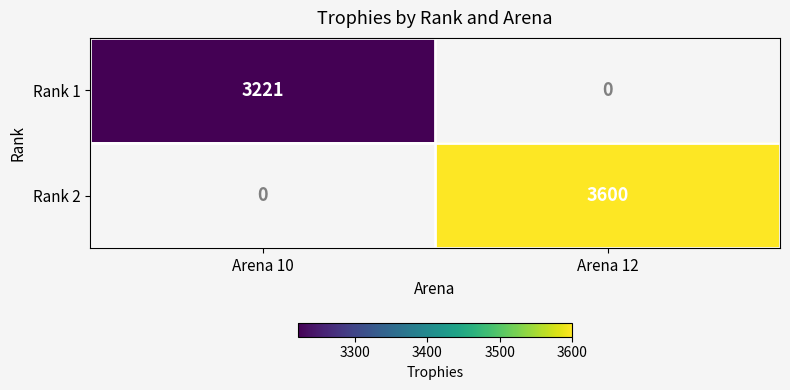

True or false: Rank 2 has a value of 5276 at Arena 12.

False